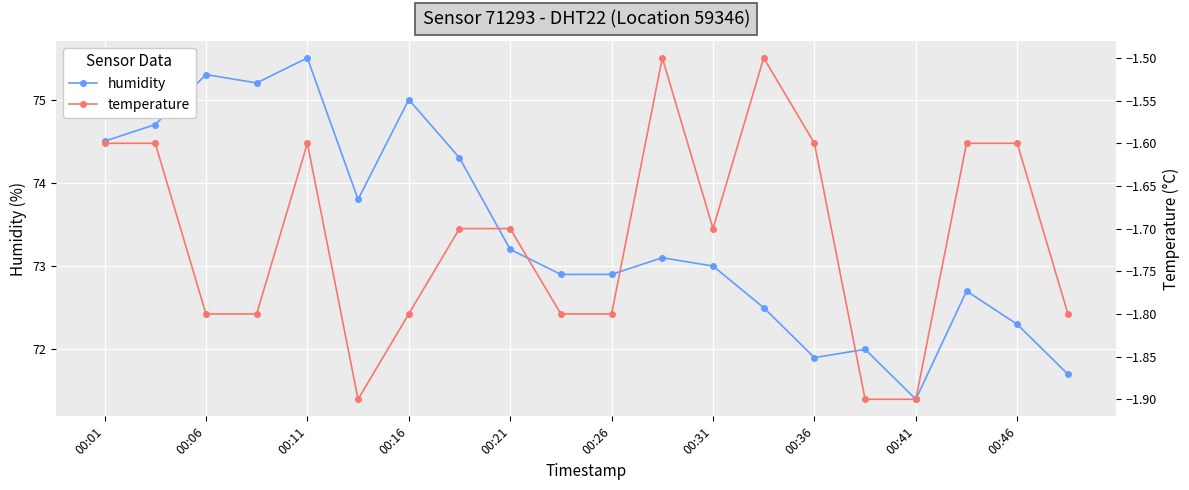

How many data points in humidity are above 73?

10